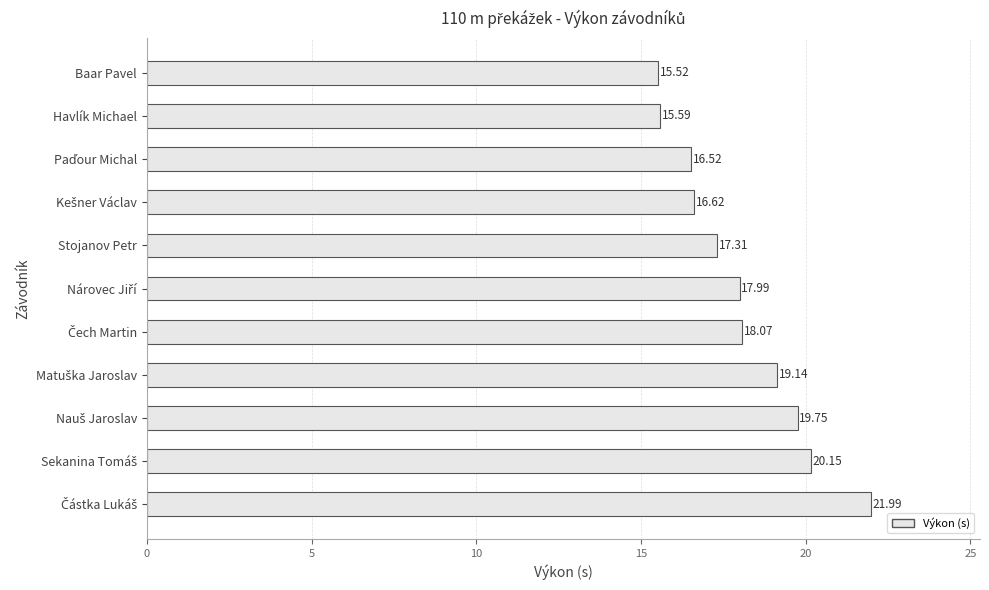

What is the ratio of the value at Baar Pavel to the value at Stojanov Petr?

0.9